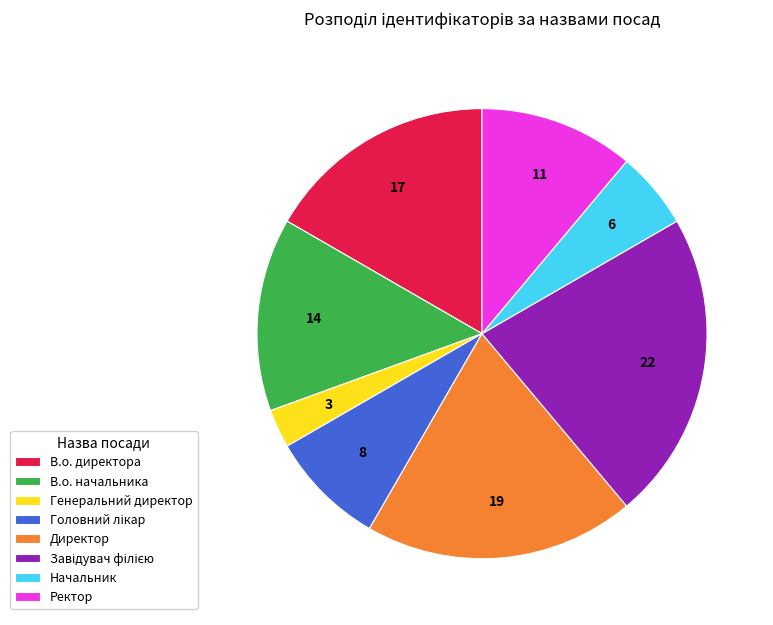

Approximately how many times larger is the value at Ректор compared to В.о. директора?

0.7